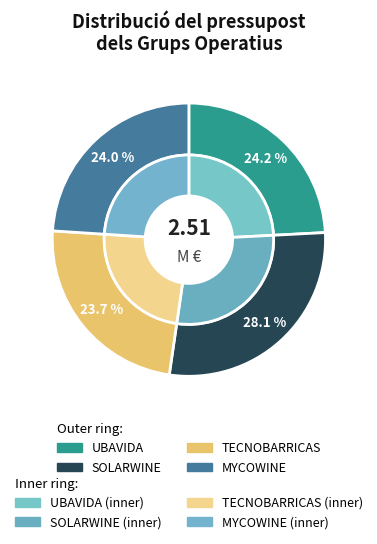

Which category has the smallest portion of the pie?

TECNOBARRICAS